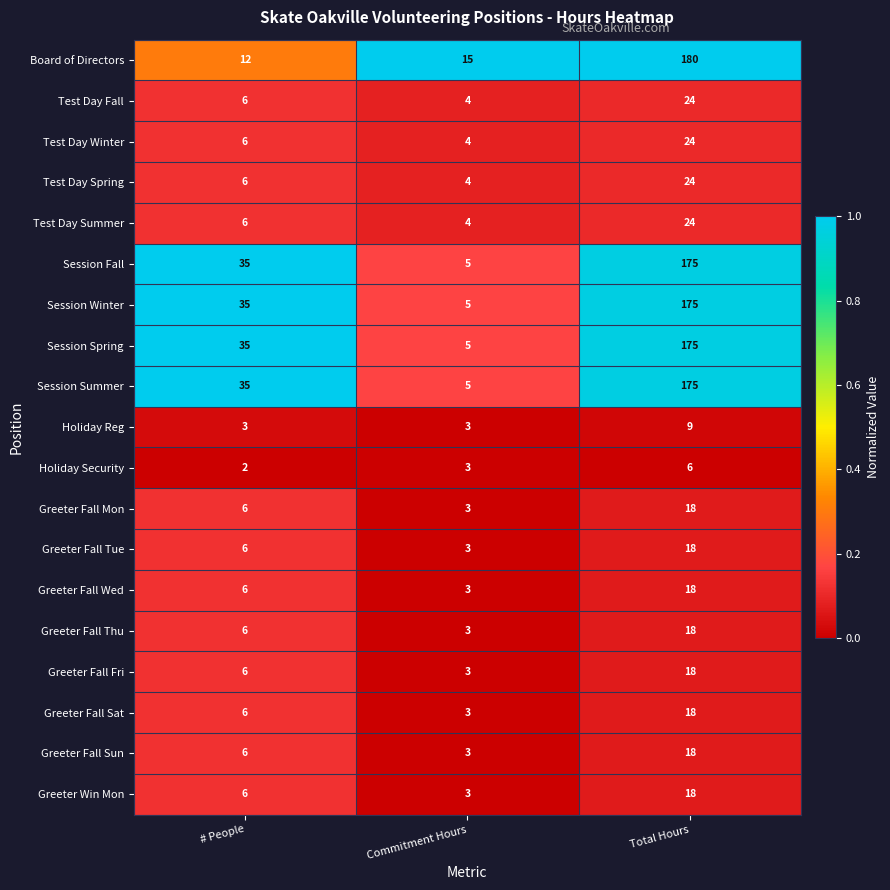

At which category does the chart reach its minimum across all series?

# People